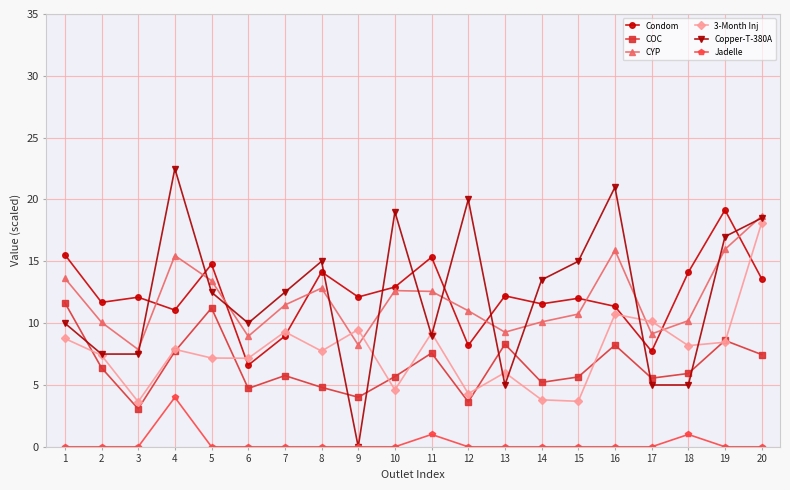

The value of COC at 3 is 3.1. True or false?

True